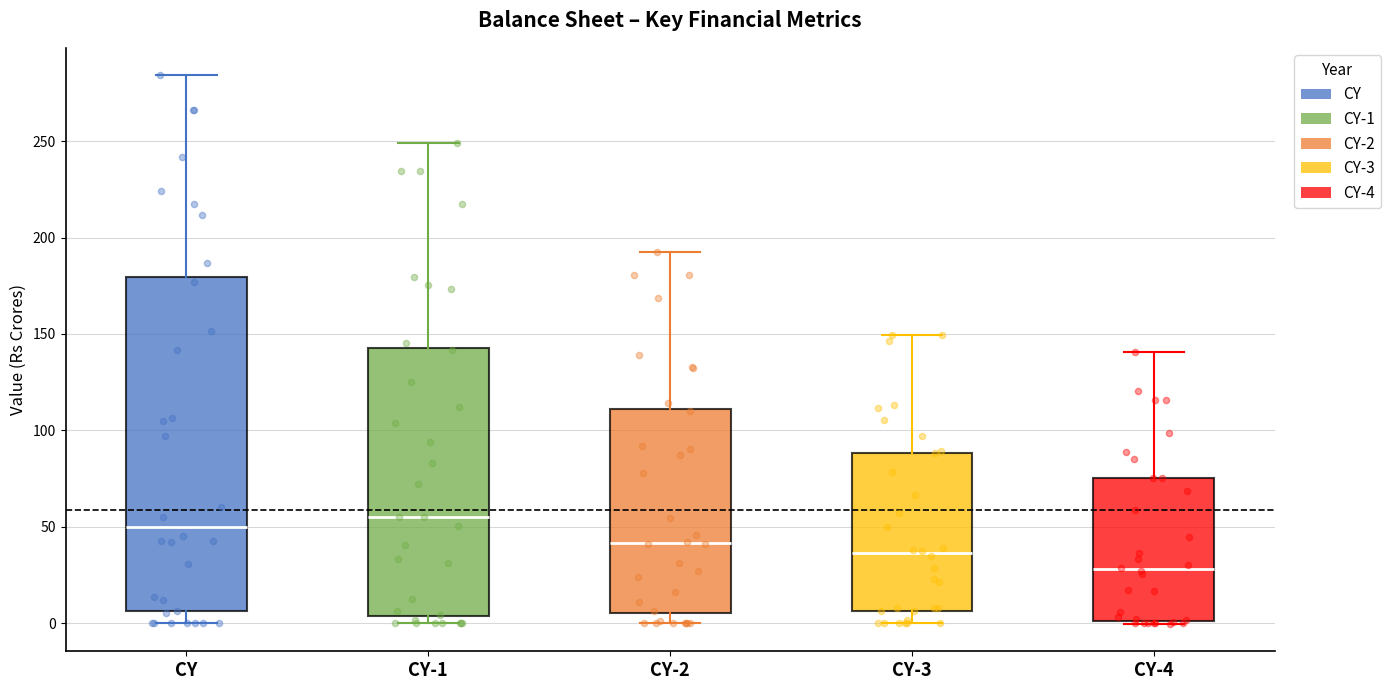

Which box's median line is the lowest?

CY-4